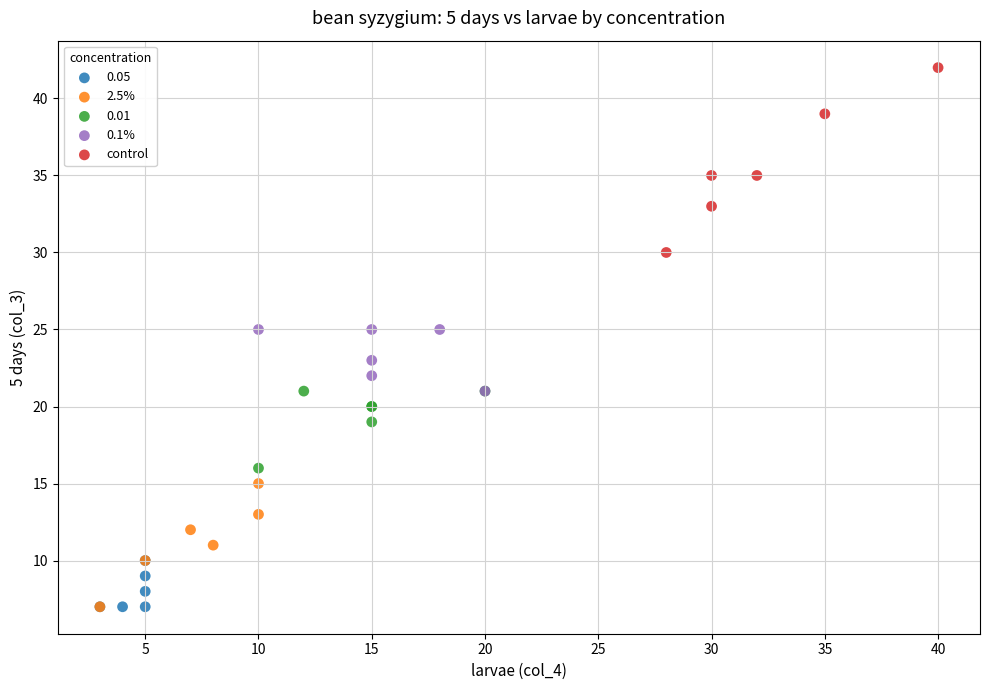

Which series reaches the maximum Y coordinate?

control